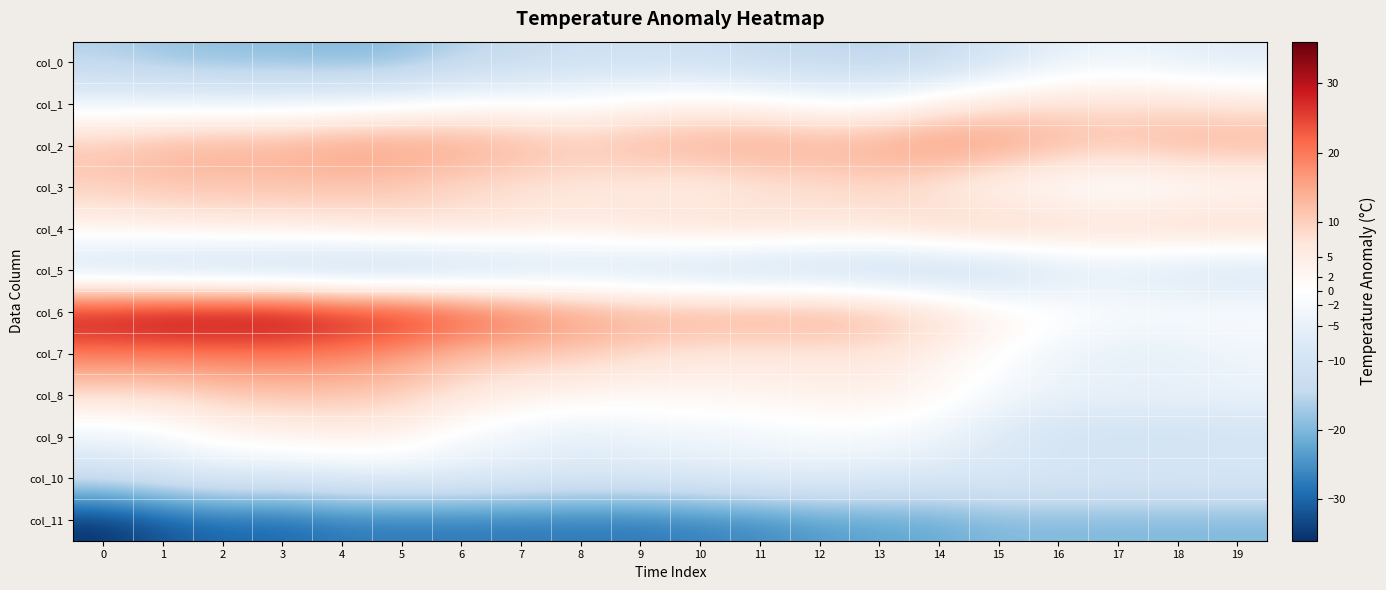

What is the total value across all series at 11?

-6